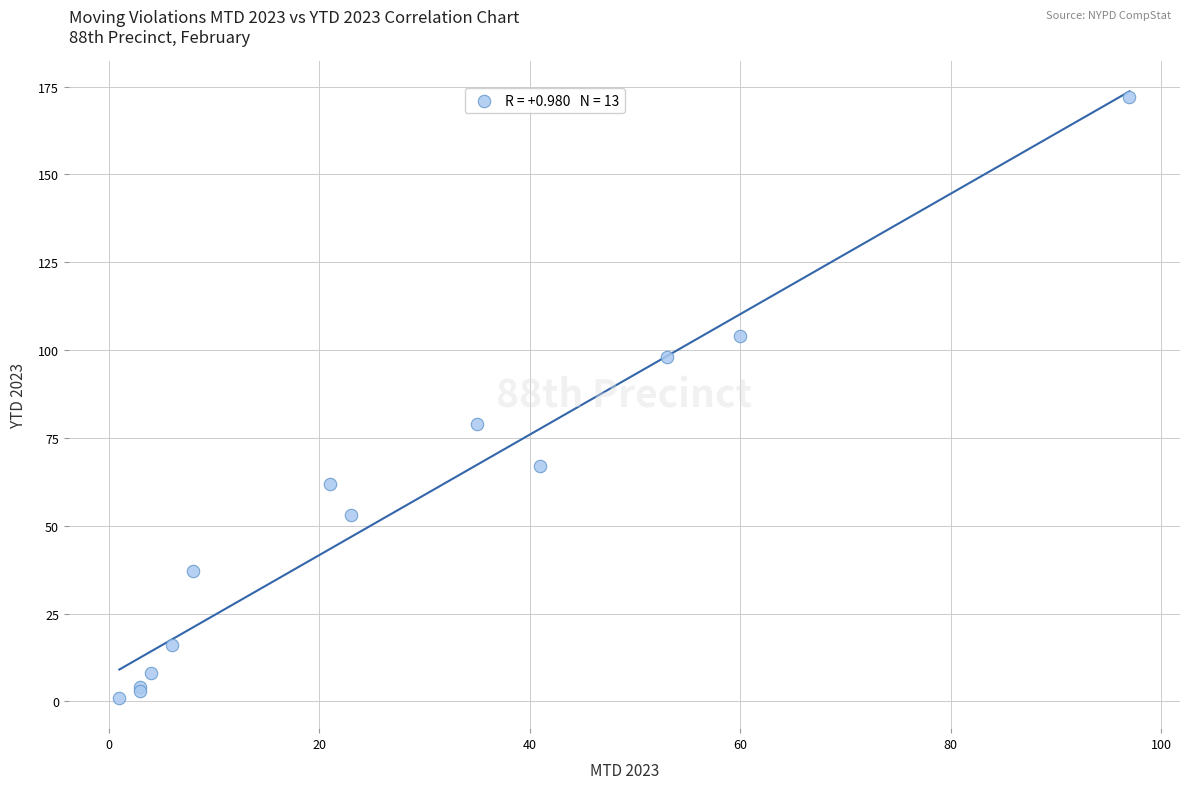

What Y value in the scatter plot is closest to 86?

79